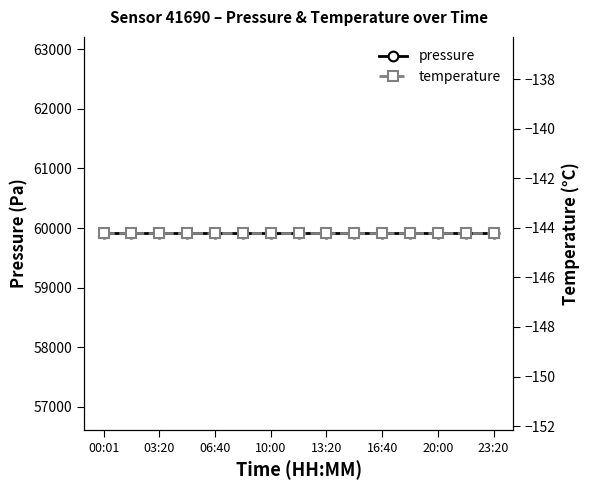

Reading left to right, transcribe all the data shown in this chart.

pressure: 59911.3	59911.3	59911.3	59911.3	59911.3	59911.3	59911.3	59911.3	59911.3	59911.3	59911.3	59911.3	59911.3	59911.3	59911.3
temperature: -144.2	-144.2	-144.2	-144.2	-144.2	-144.2	-144.2	-144.2	-144.2	-144.2	-144.2	-144.2	-144.2	-144.2	-144.2